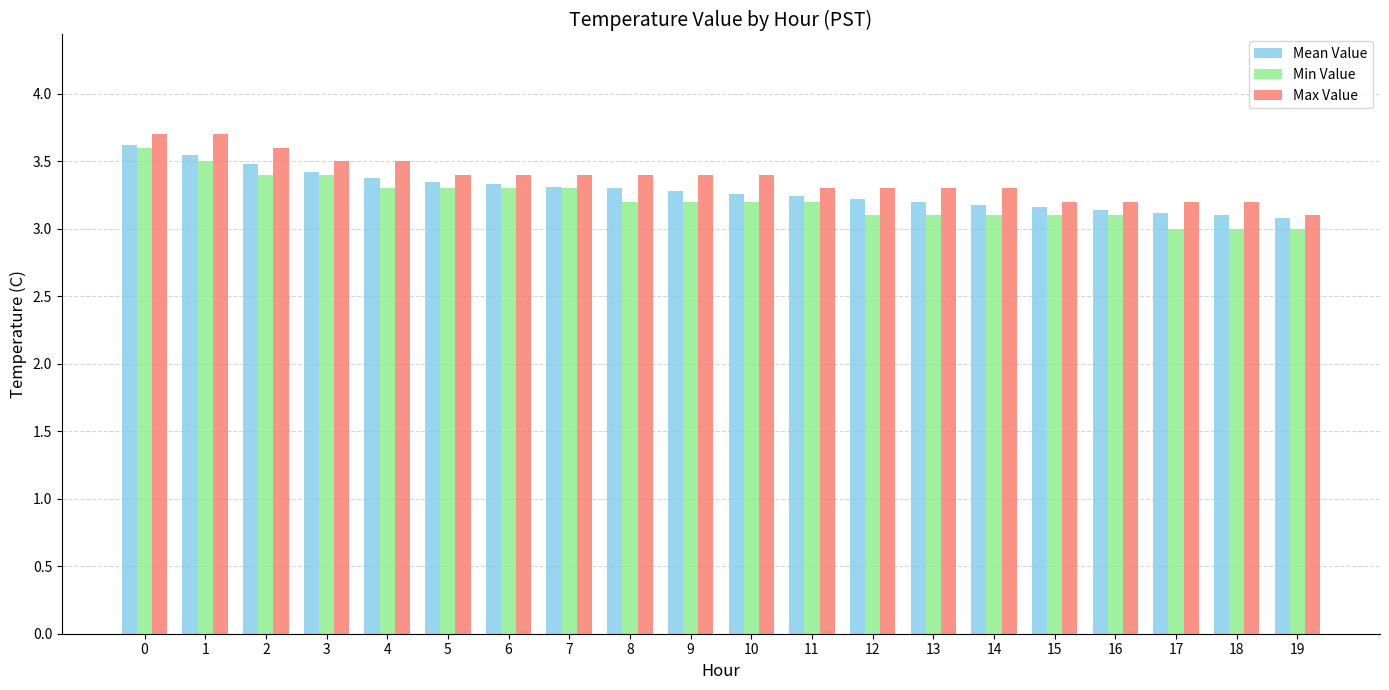

List the series in order of their overall mean, highest first.

Max Value, Mean Value, Min Value